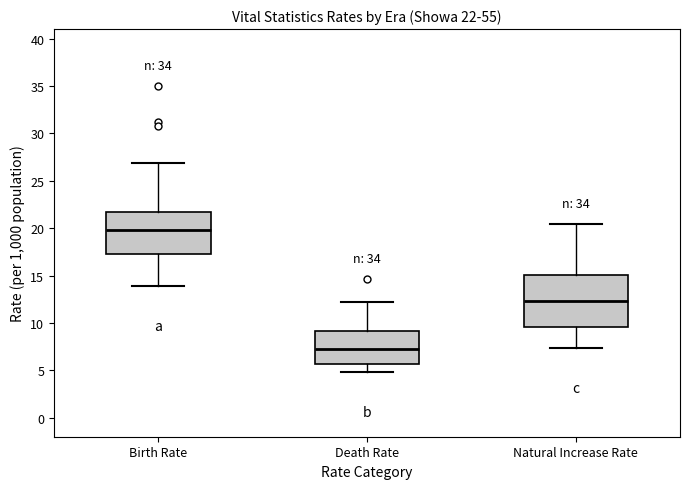

Which box has the highest median line?

Birth Rate